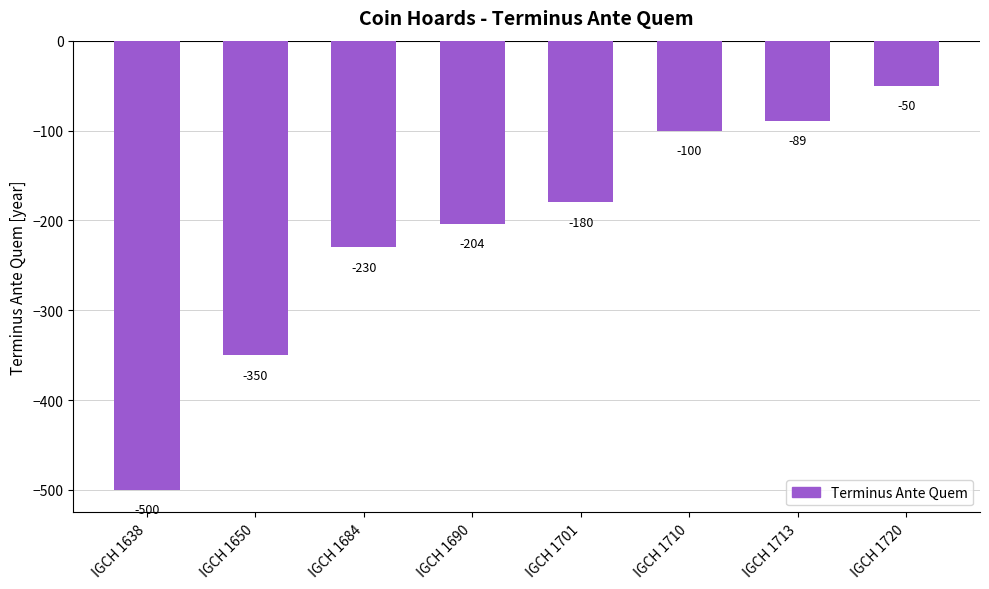

At which category does the chart reach its peak across all series?

IGCH 1720